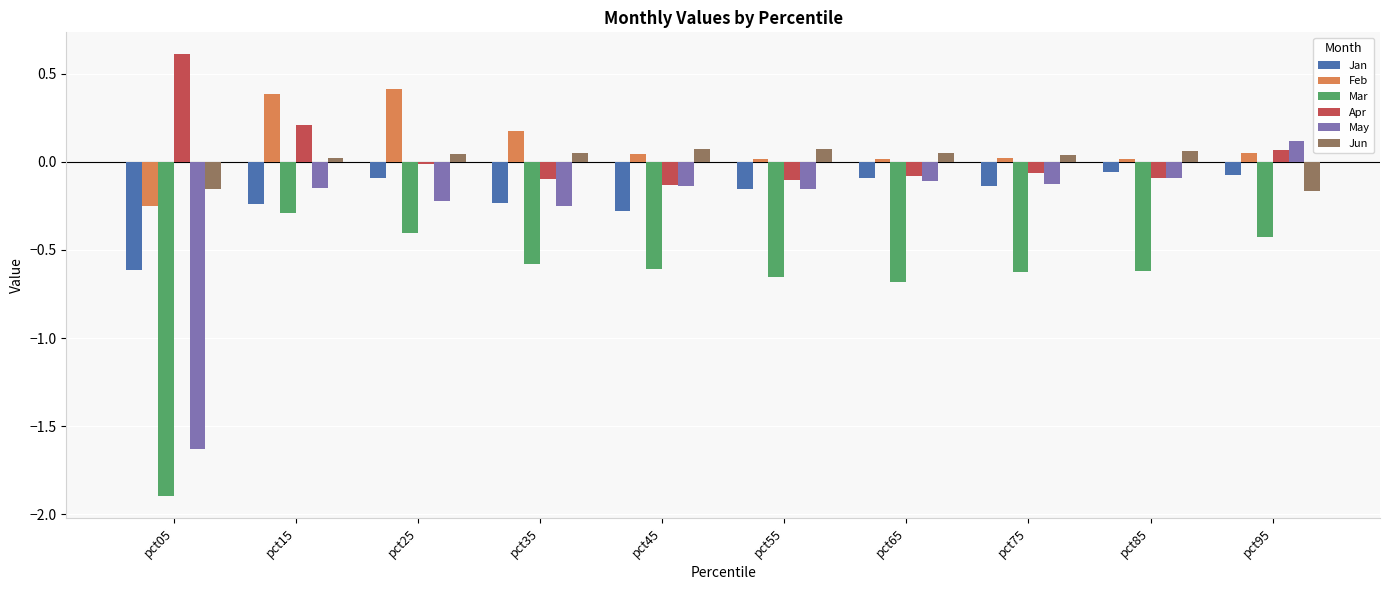

What is the total value across all series at pct05?

-3.9